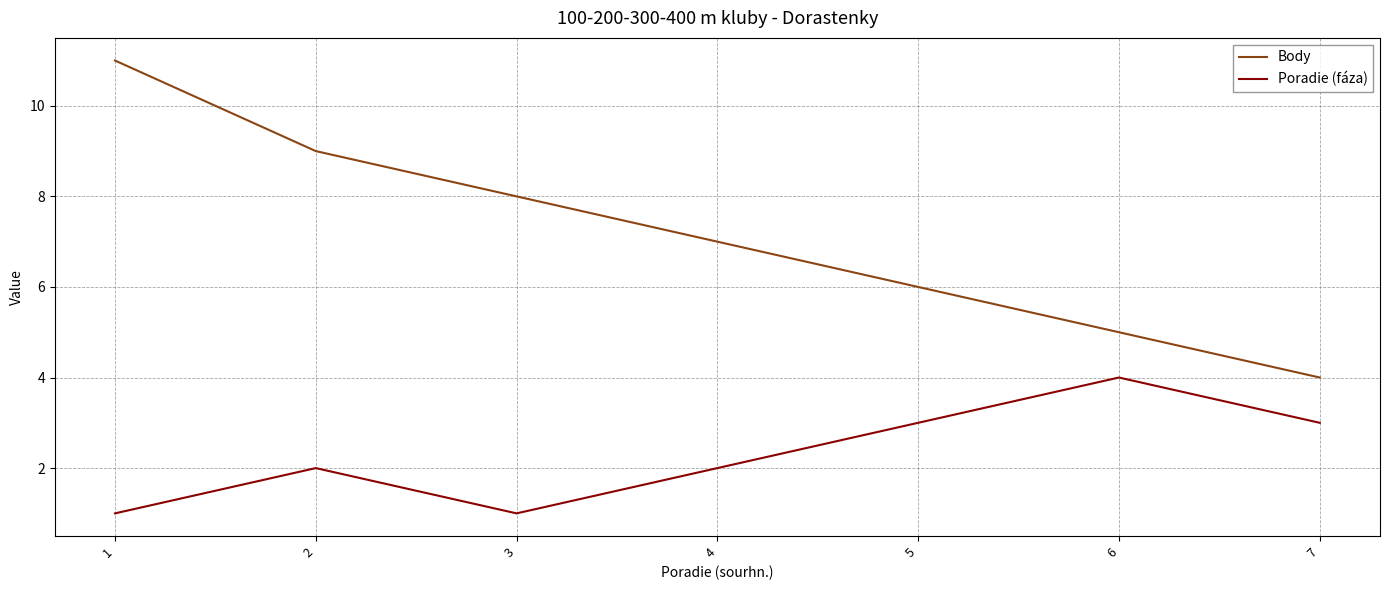

How many series are shown in this chart?

2